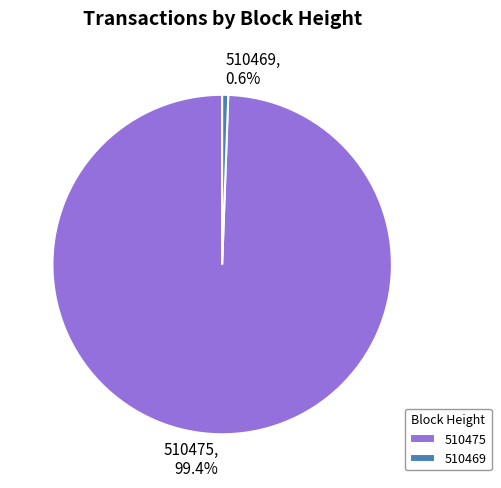

How many segments does this pie chart have?

2